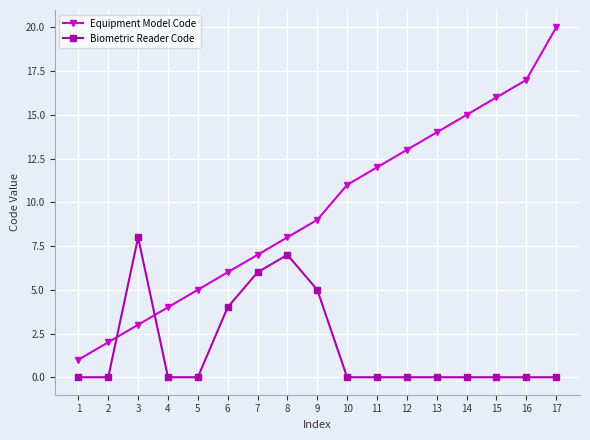

True or false: Biometric Reader Code has more than 1 interior local peaks.

True